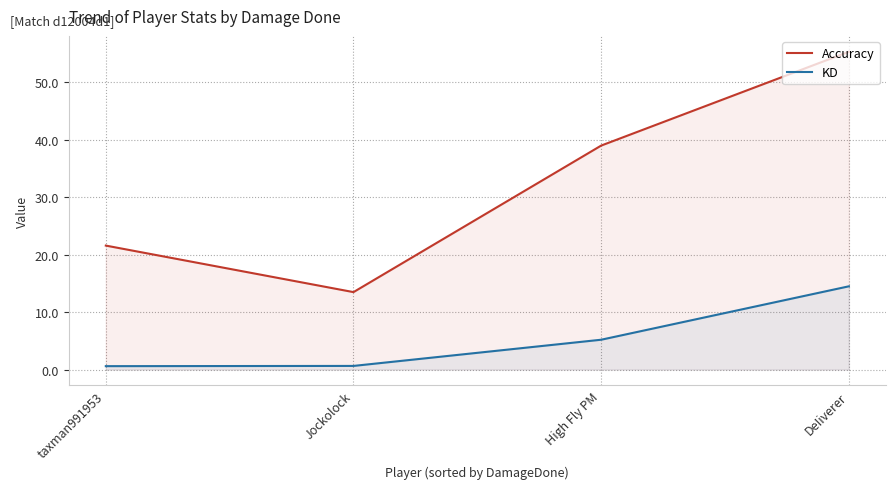

Is the value of KD at taxman991953 greater than the value of Accuracy at Jockolock?

No